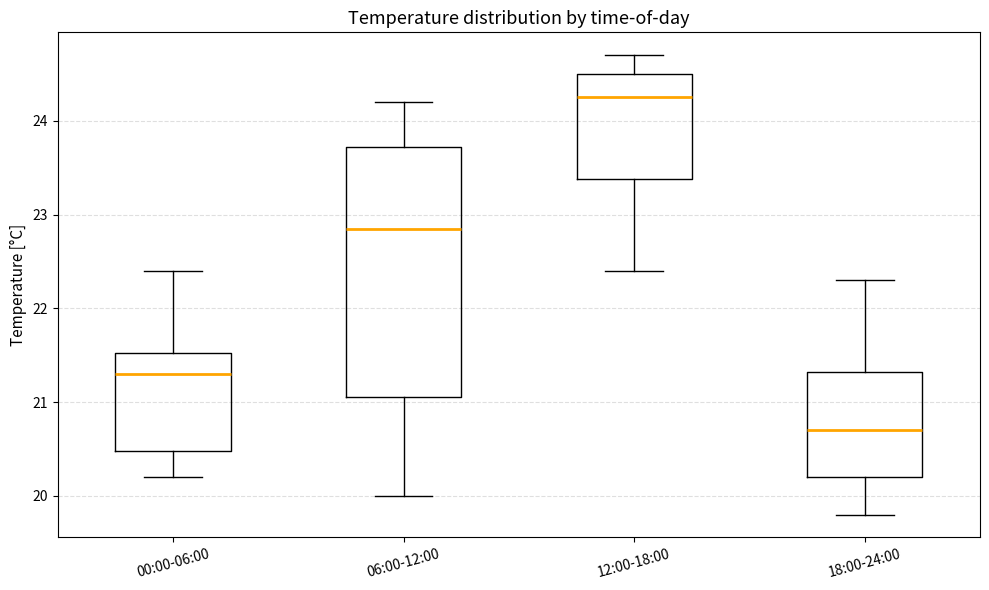

Which box is the tallest, from its lower edge to its upper edge?

06:00-12:00